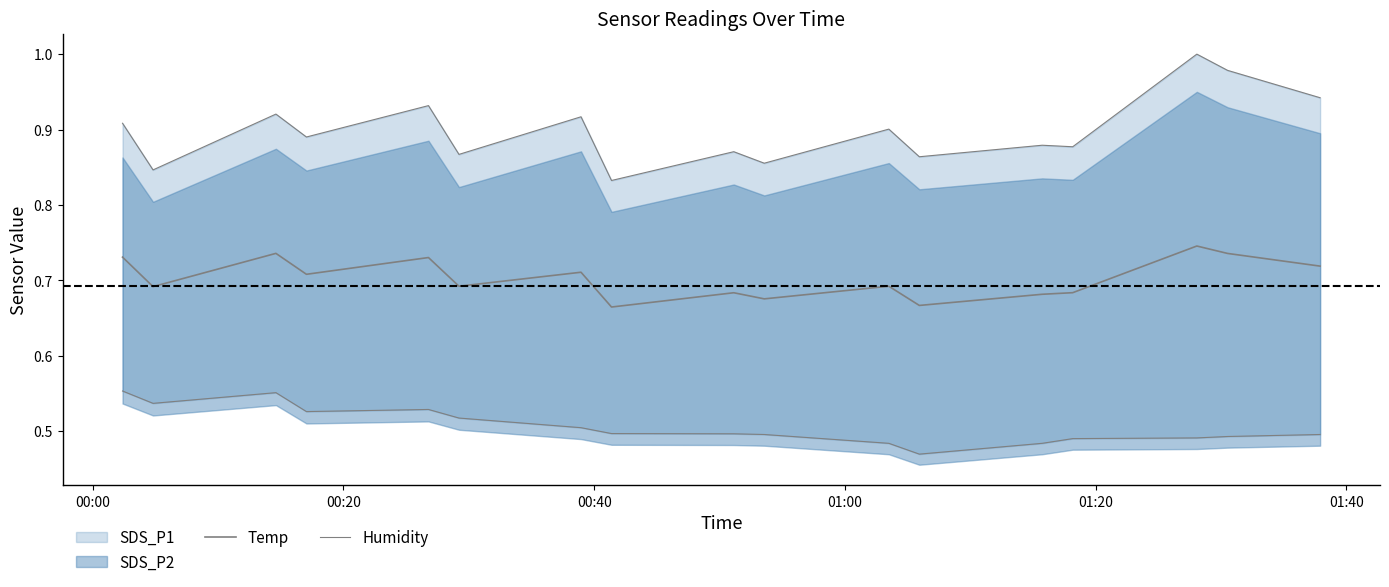

Is the value of Humidity at 6 greater than the value of Temp at 01:40?

Yes